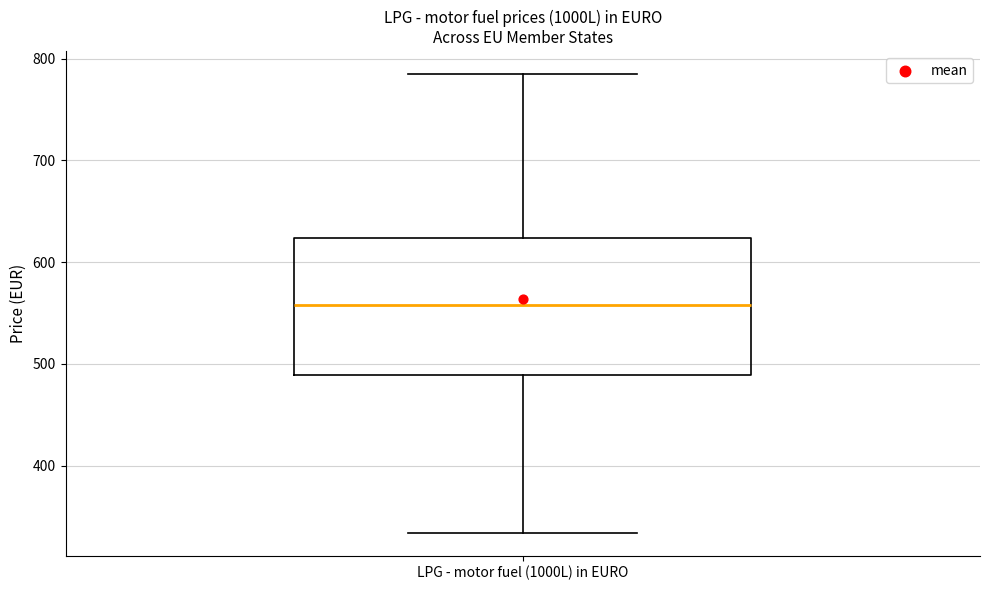

Read this box plot against the y-axis: the position of the median line, the range covered by the box, and the ends of both whiskers. The values are not printed on the chart, so give them approximately, as read against the axis.

median 560, box 490 to 620, whiskers 330 to 780